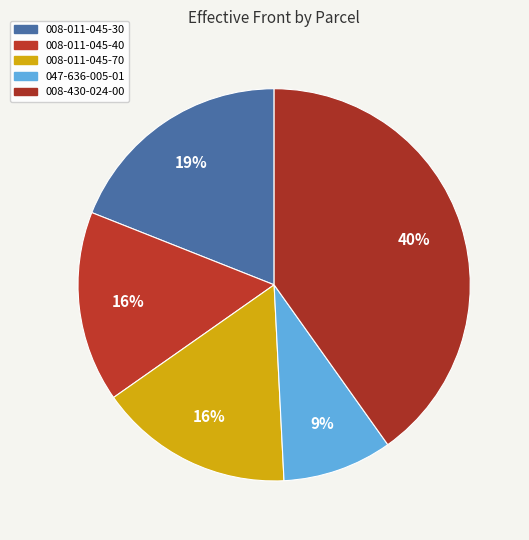

To the nearest percent, what is the average slice percentage?

20%